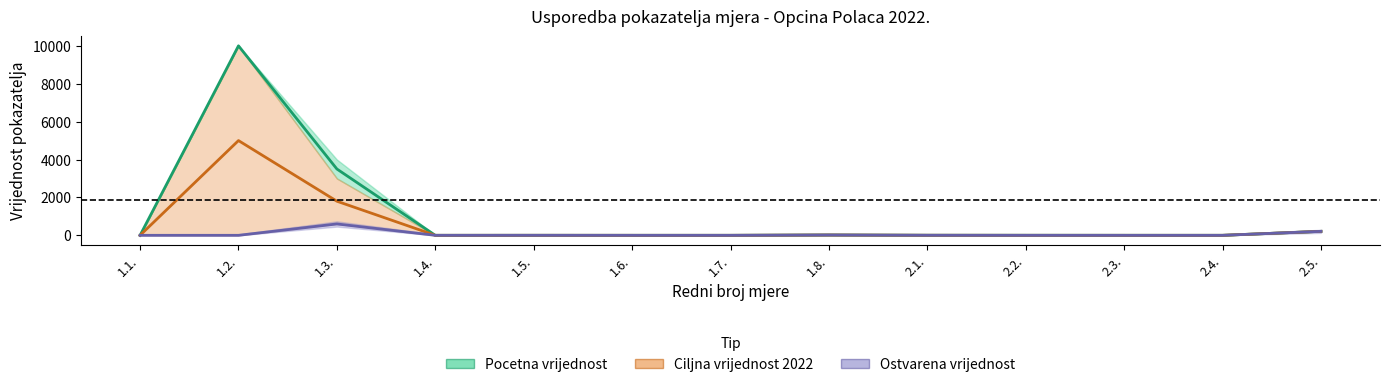

What is the difference between the maximum and minimum values in the Ostvarena vrijednost (col_8) series?

600.0